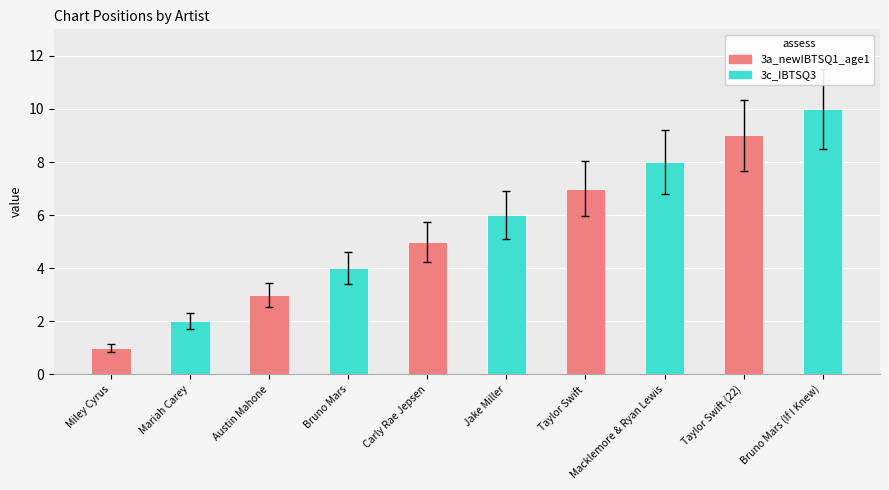

What is the difference between the values at Taylor Swift (22) and Mariah Carey?

7